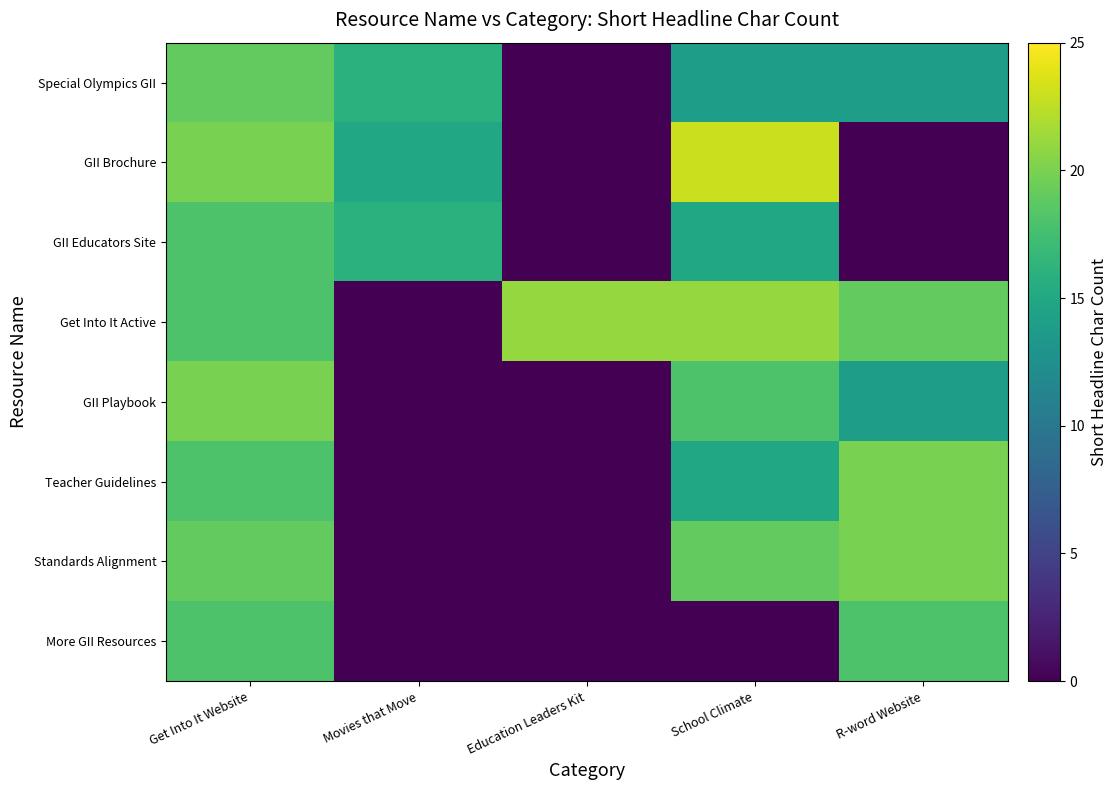

Reading right to left, list all the values displayed in this chart.

Special Olympics GII: R-word Website=14	School Climate=14	Education Leaders Kit=0	Movies that Move=16	Get Into It Website=19
GII Brochure: R-word Website=0	School Climate=23	Education Leaders Kit=0	Movies that Move=15	Get Into It Website=20
GII Educators Site: R-word Website=0	School Climate=15	Education Leaders Kit=0	Movies that Move=16	Get Into It Website=18
Get Into It Active: R-word Website=19	School Climate=21	Education Leaders Kit=21	Movies that Move=0	Get Into It Website=18
GII Playbook: R-word Website=14	School Climate=18	Education Leaders Kit=0	Movies that Move=0	Get Into It Website=20
Teacher Guidelines: R-word Website=20	School Climate=15	Education Leaders Kit=0	Movies that Move=0	Get Into It Website=18
Standards Alignment: R-word Website=20	School Climate=19	Education Leaders Kit=0	Movies that Move=0	Get Into It Website=19
More GII Resources: R-word Website=18	School Climate=0	Education Leaders Kit=0	Movies that Move=0	Get Into It Website=18